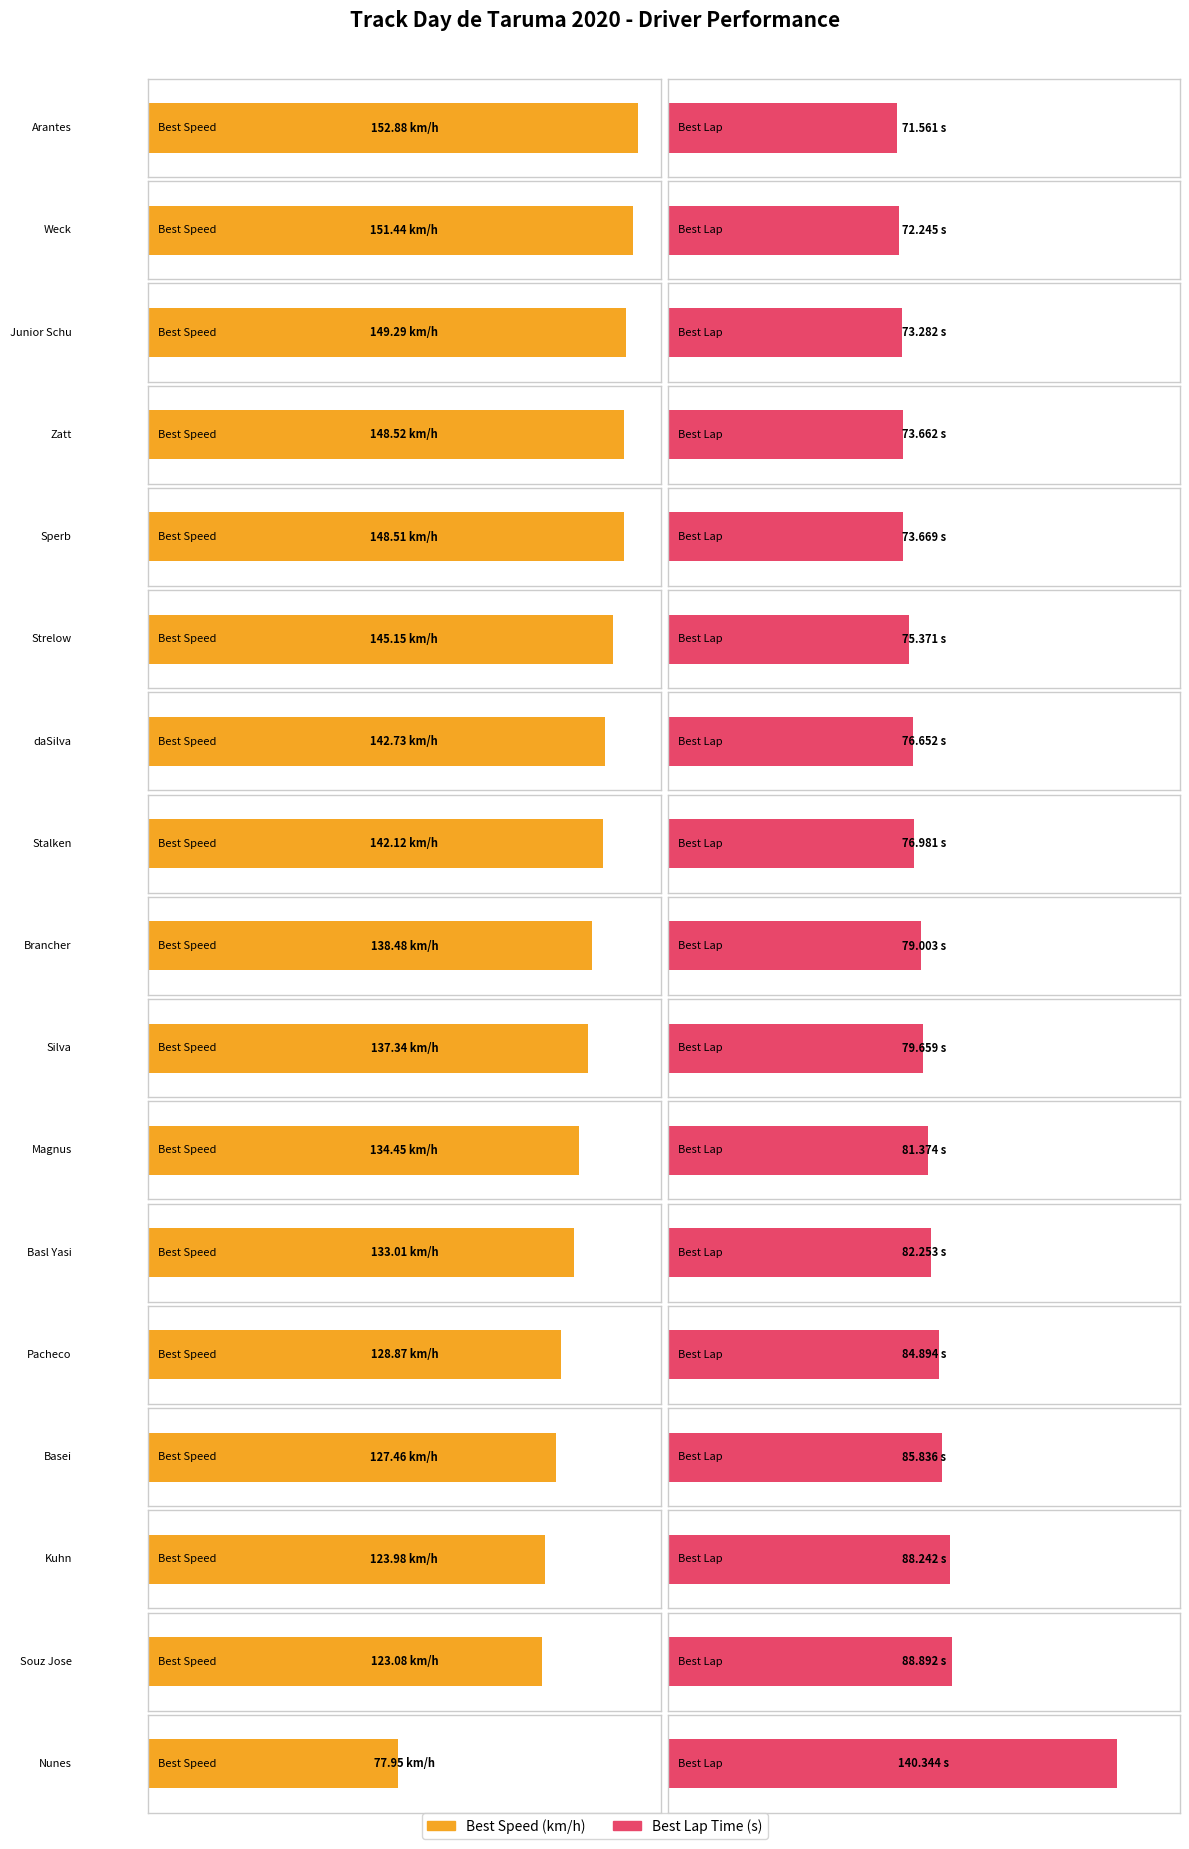

What is the label of the 11th bar from the right?

daSilva